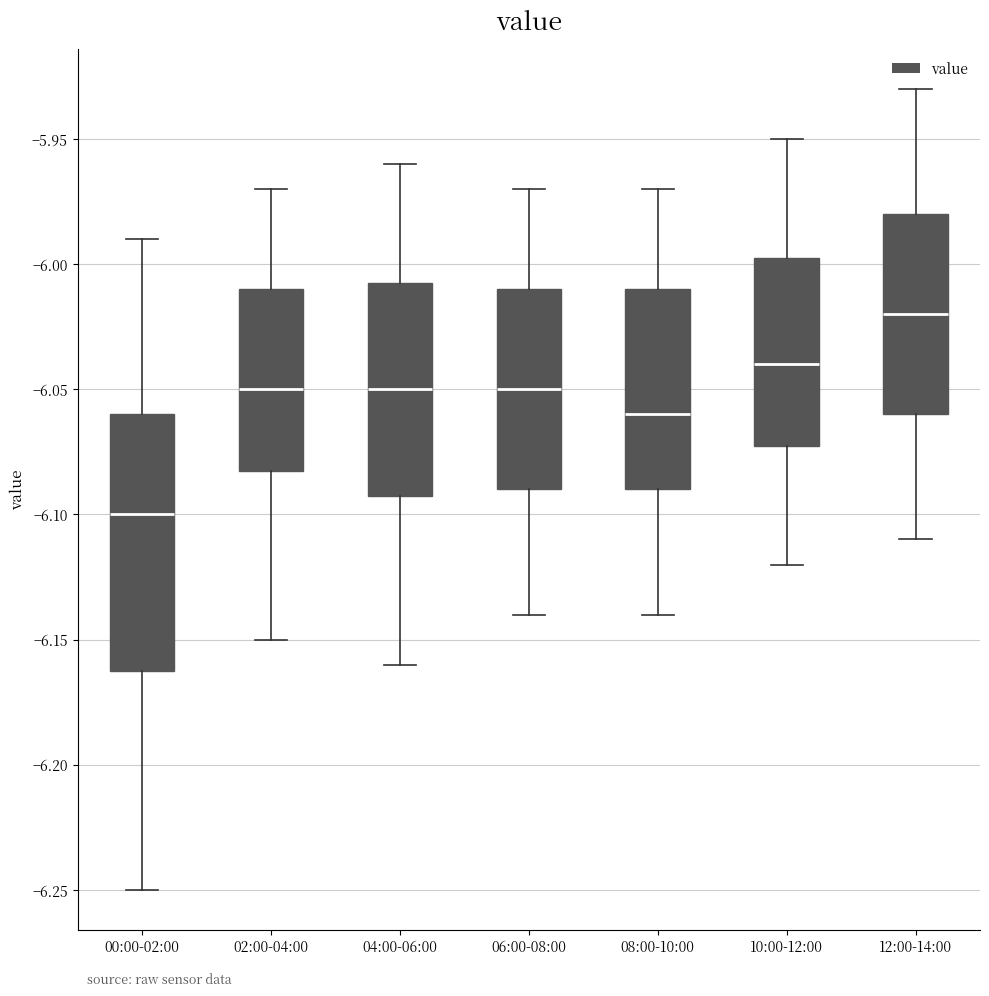

Reading left to right, transcribe this box plot: for each box, give where its median line is, the range the box spans, and where its two whiskers end, as read against the y-axis. The values are not printed on the chart, so give them approximately, as read against the axis.

00:00-02:00: median -6.100, box -6.160 to -6.060, whiskers -6.250 to -5.990
02:00-04:00: median -6.050, box -6.080 to -6.010, whiskers -6.150 to -5.970
04:00-06:00: median -6.050, box -6.090 to -6.005, whiskers -6.160 to -5.960
06:00-08:00: median -6.050, box -6.090 to -6.010, whiskers -6.140 to -5.970
08:00-10:00: median -6.060, box -6.090 to -6.010, whiskers -6.140 to -5.970
10:00-12:00: median -6.040, box -6.070 to -5.995, whiskers -6.120 to -5.950
12:00-14:00: median -6.020, box -6.060 to -5.980, whiskers -6.110 to -5.930